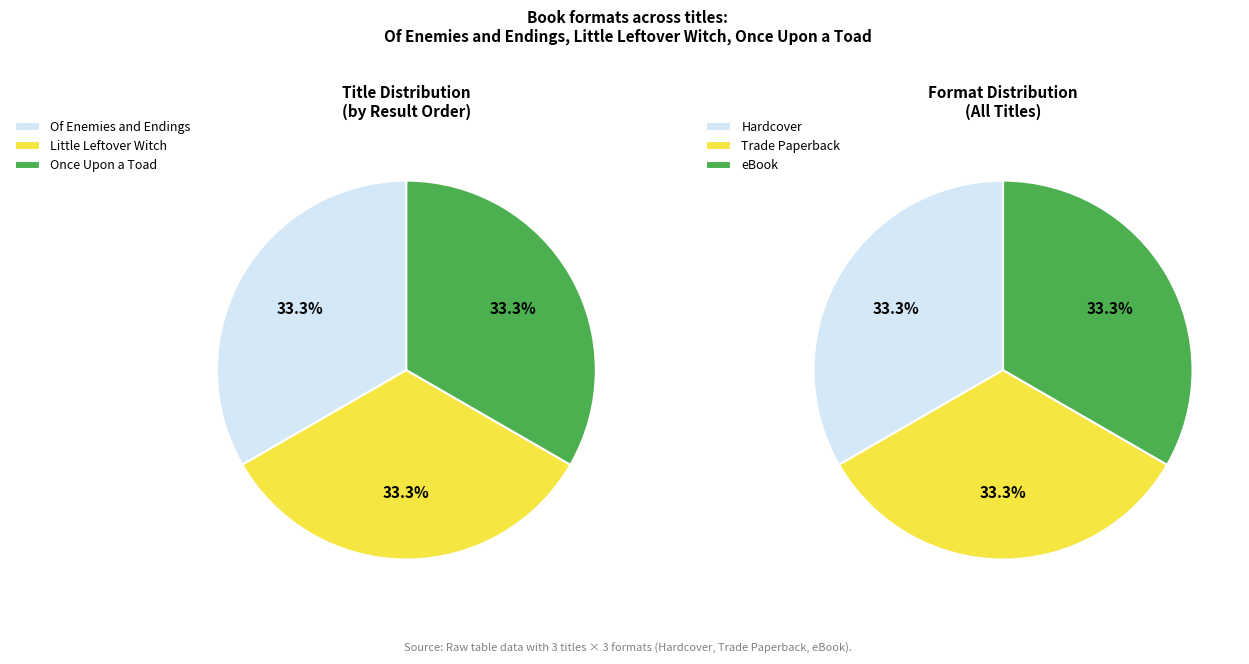

How many segments does this pie chart have?

3